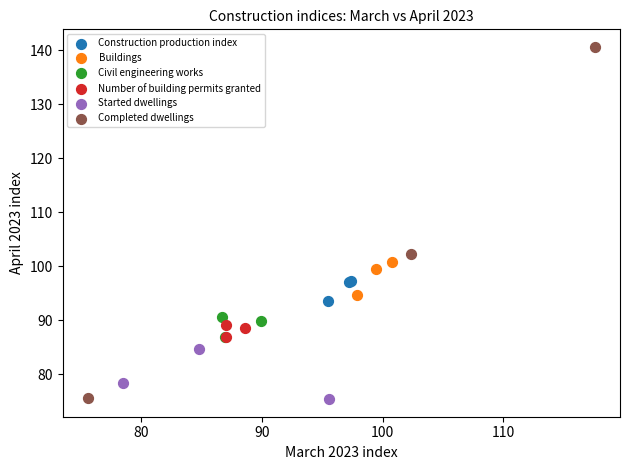

Which series has the widest spread of Y values?

Completed dwellings